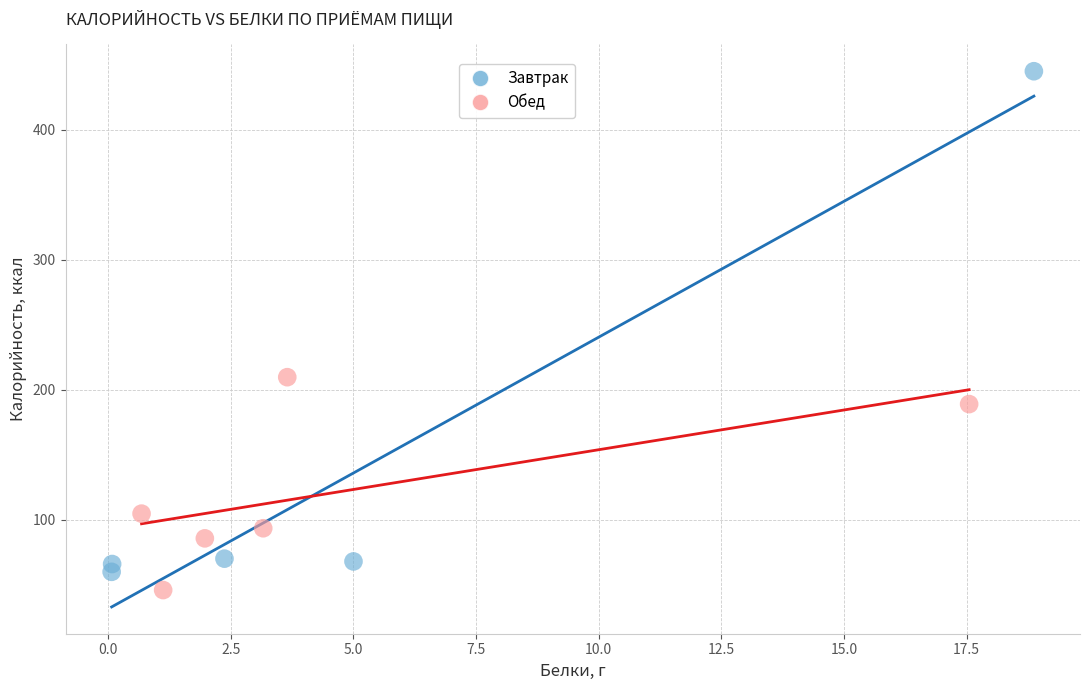

Which series contains the highest Y value?

Завтрак